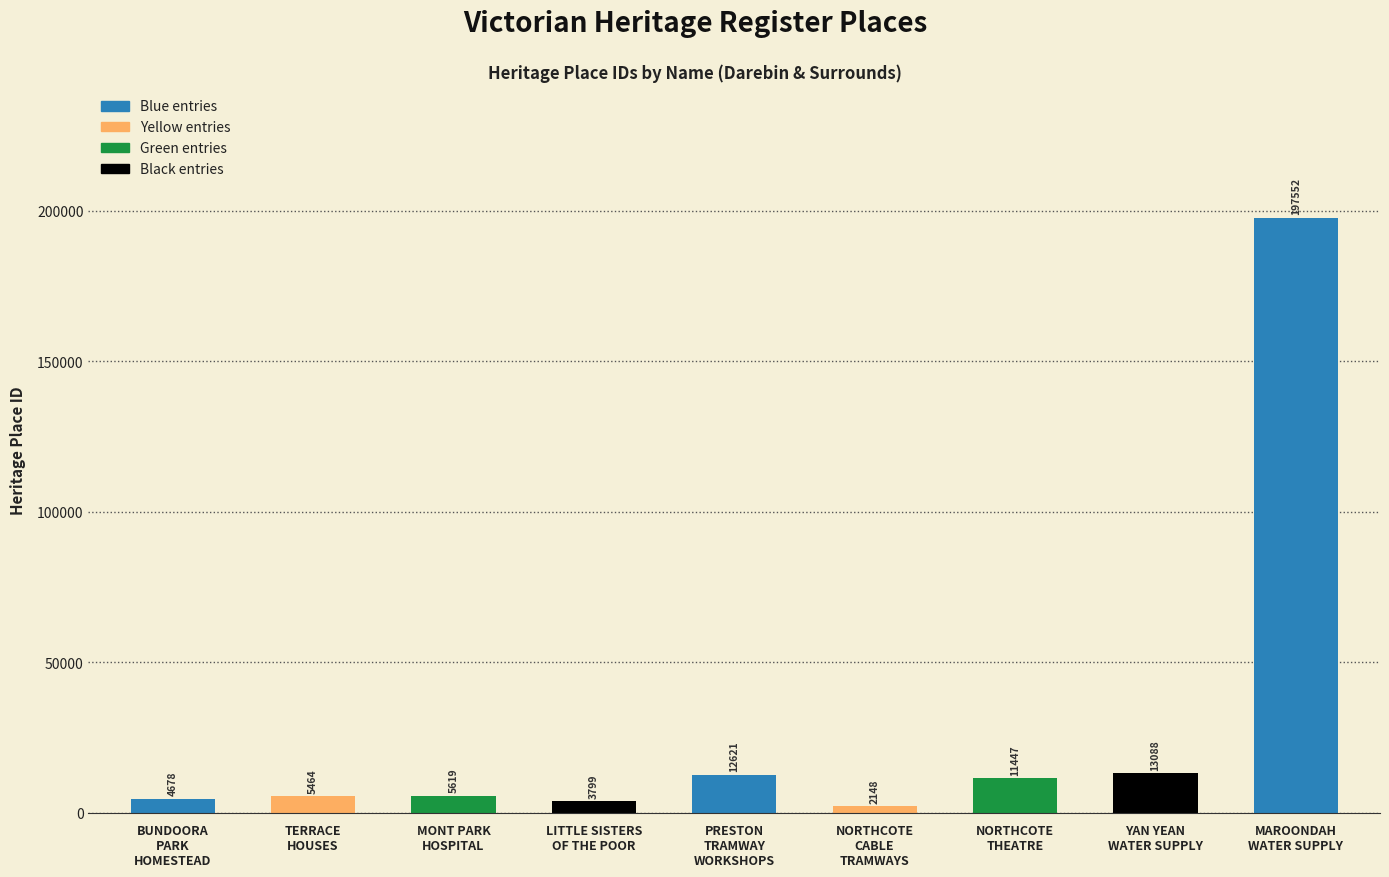

At which category does the chart reach its peak across all series?

MAROONDAH
WATER SUPPLY